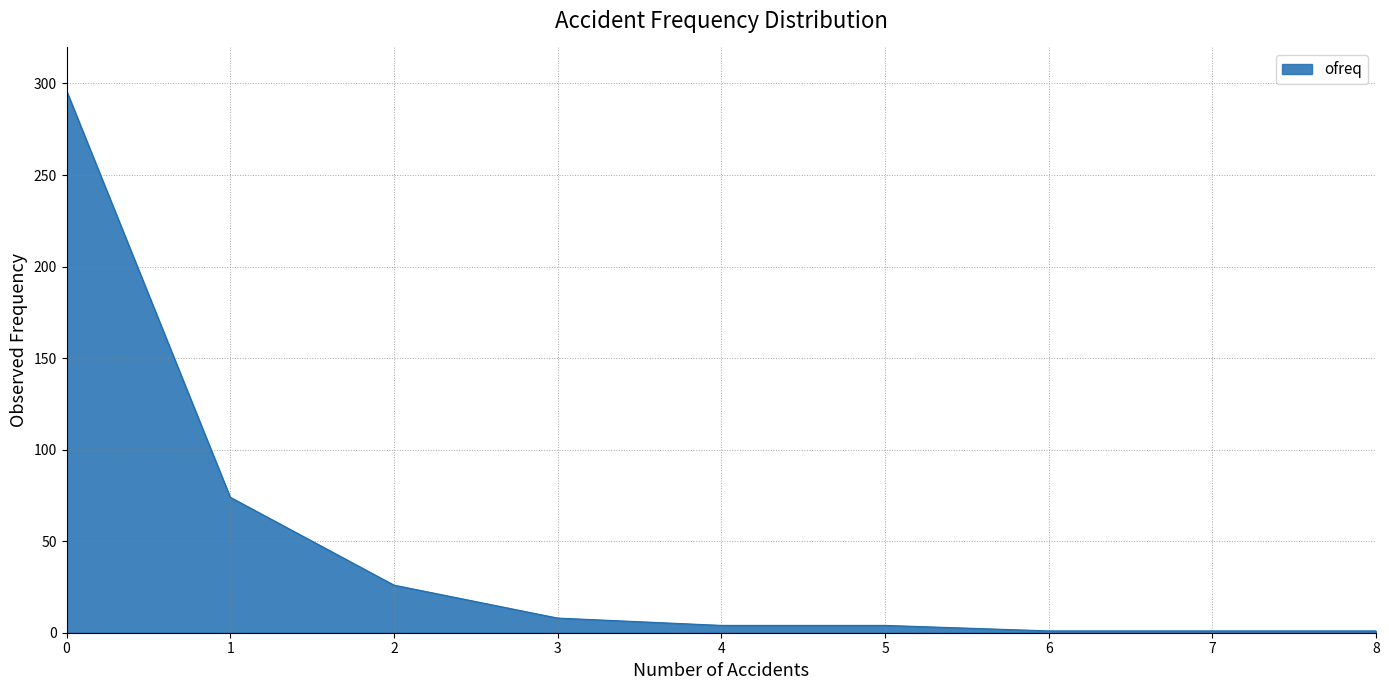

What is the difference between the values at 2 and 6?

25